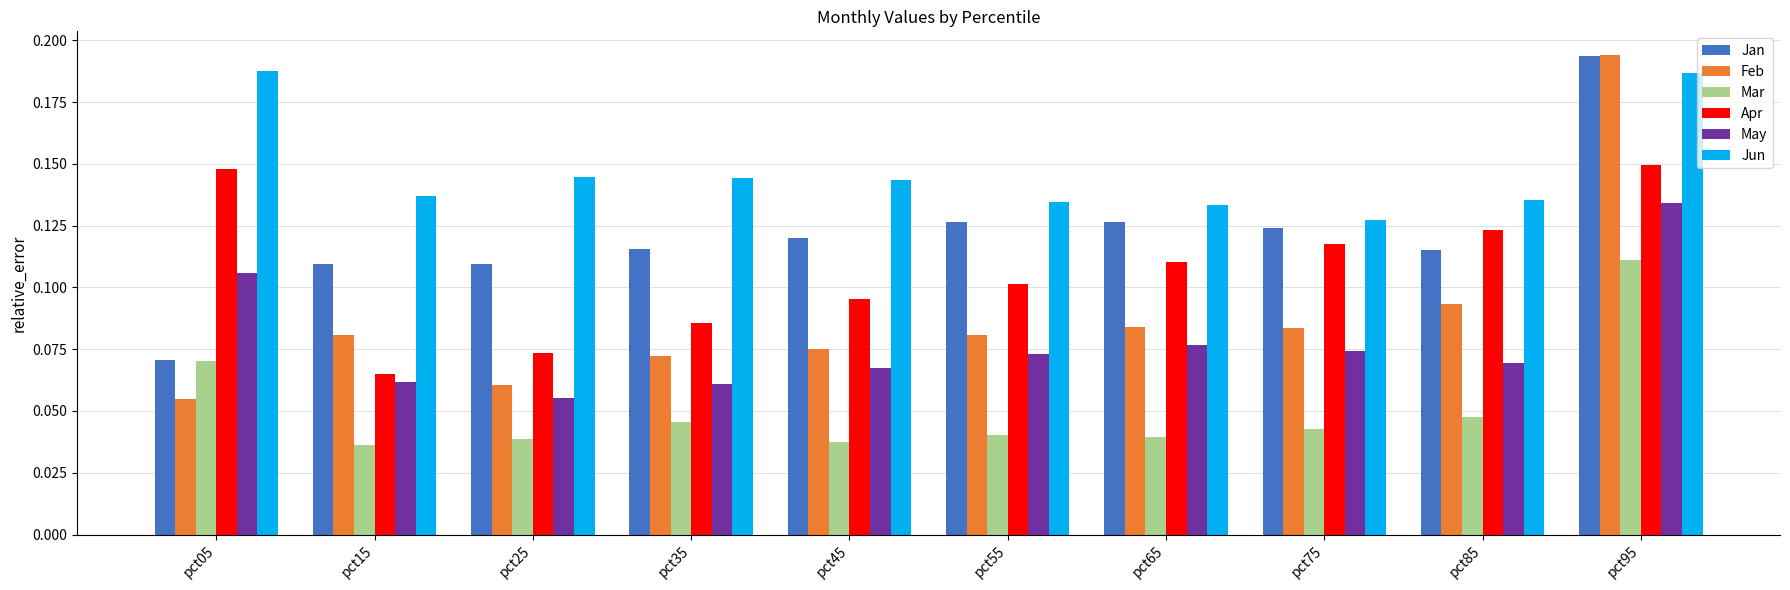

At pct35, list the series in order from smallest to largest.

Mar, May, Feb, Apr, Jan, Jun